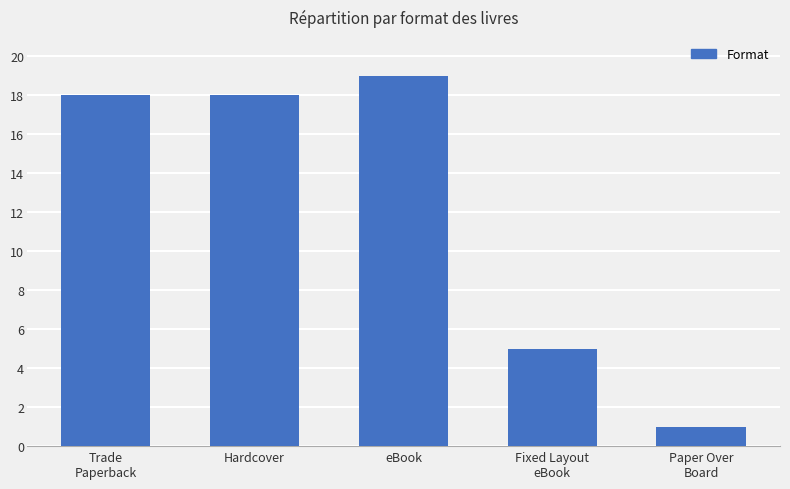

Between eBook and Fixed Layout
eBook, which is larger?

eBook